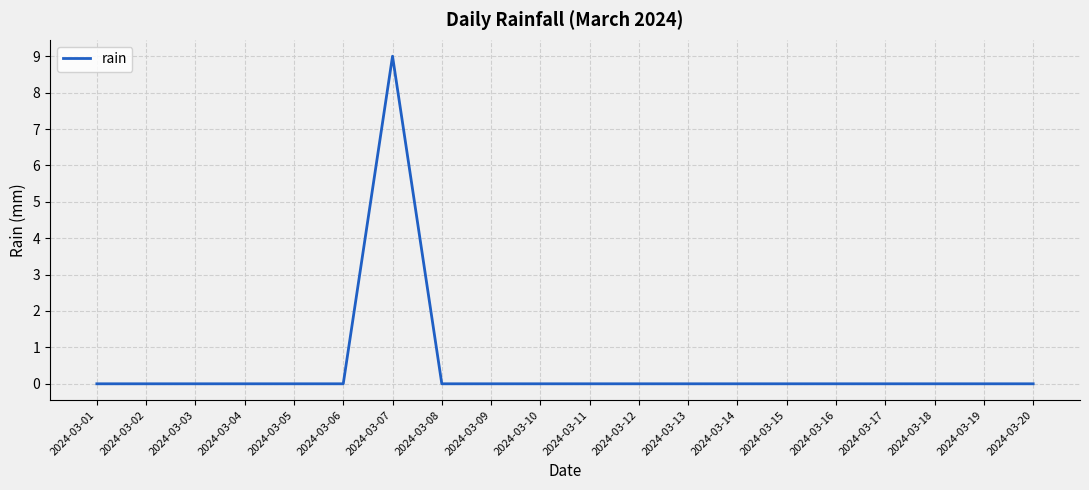

What is the greatest value displayed?

9